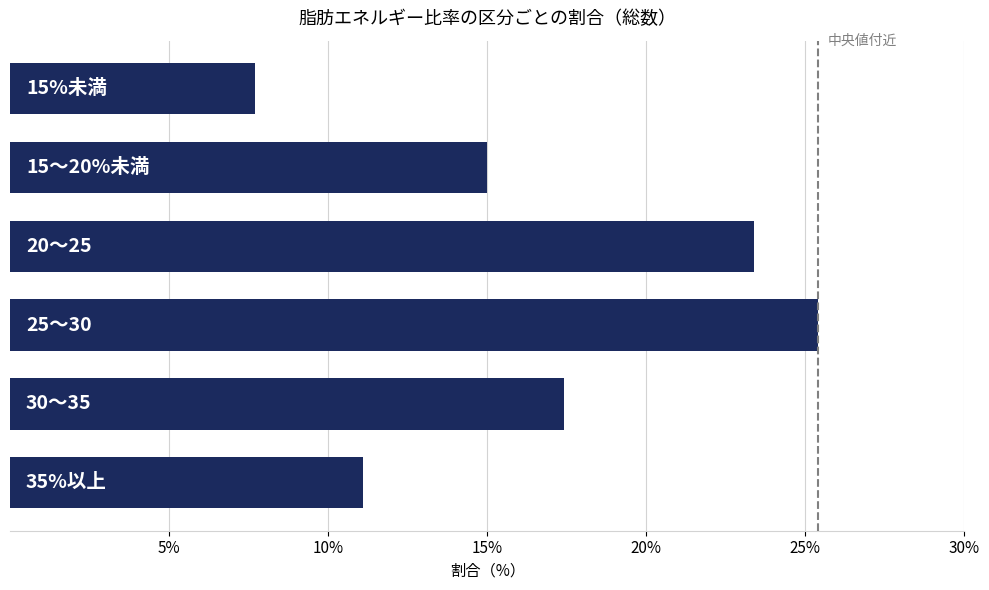

What is the average value?

16.7